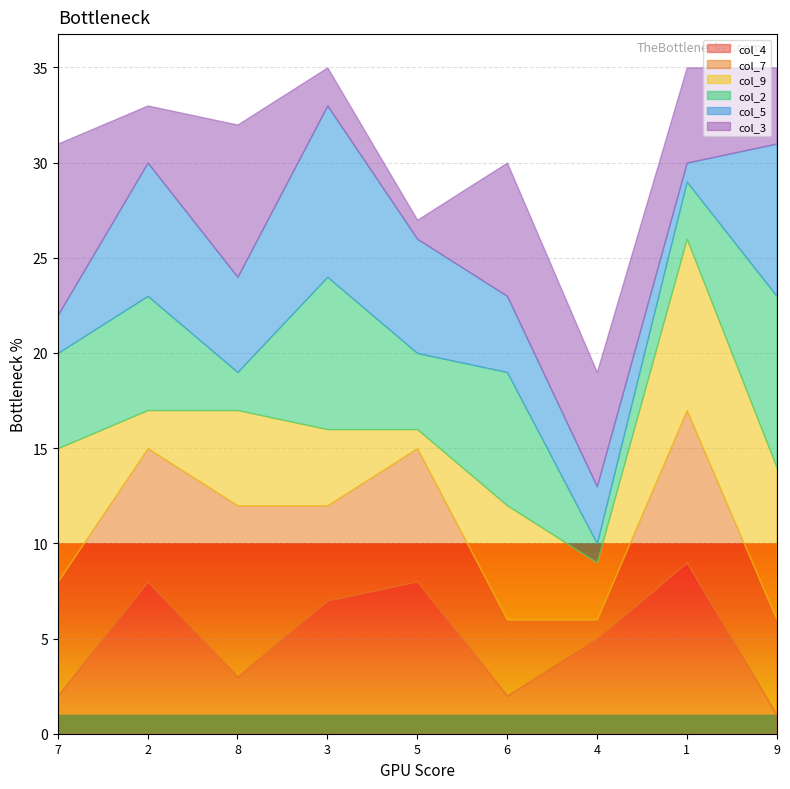

How many data points in col_2 are above 5?

4